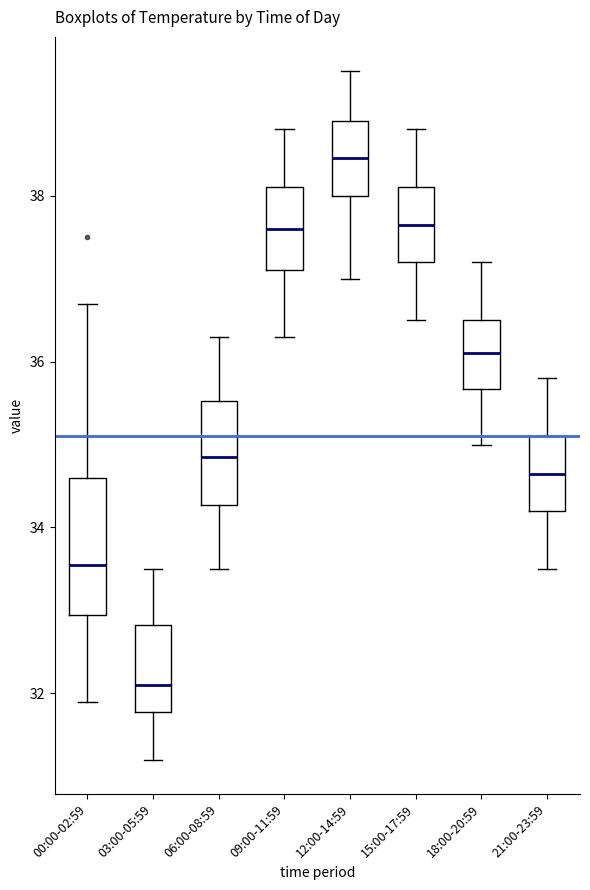

Where does the upper whisker of the box for 15:00-17:59 end on the y-axis? The values are not printed on the chart, so give them approximately, as read against the axis.

38.8